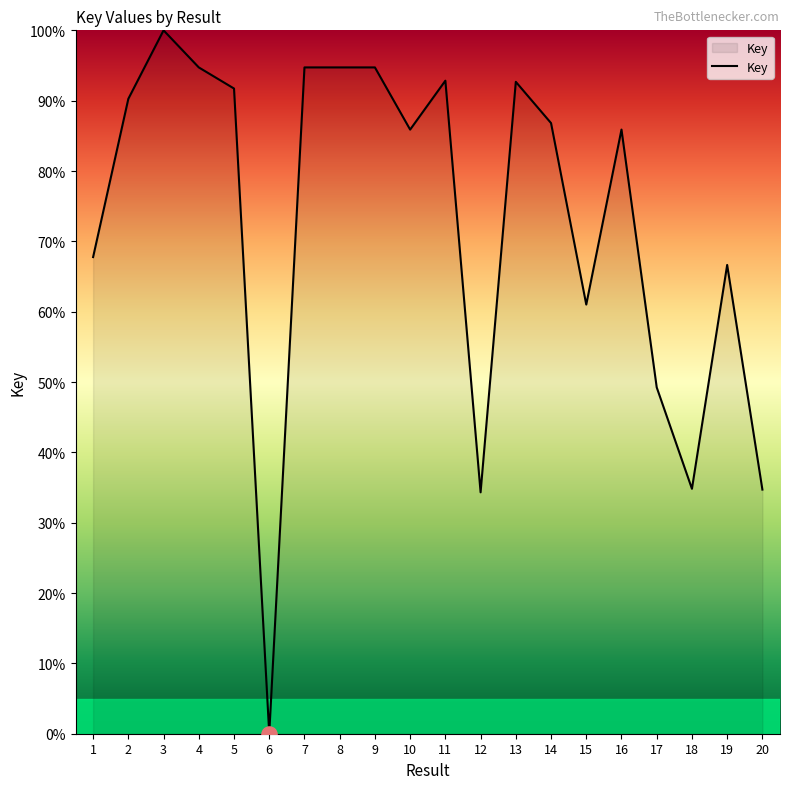

What is the change in value from 2 to 18?

-55.4